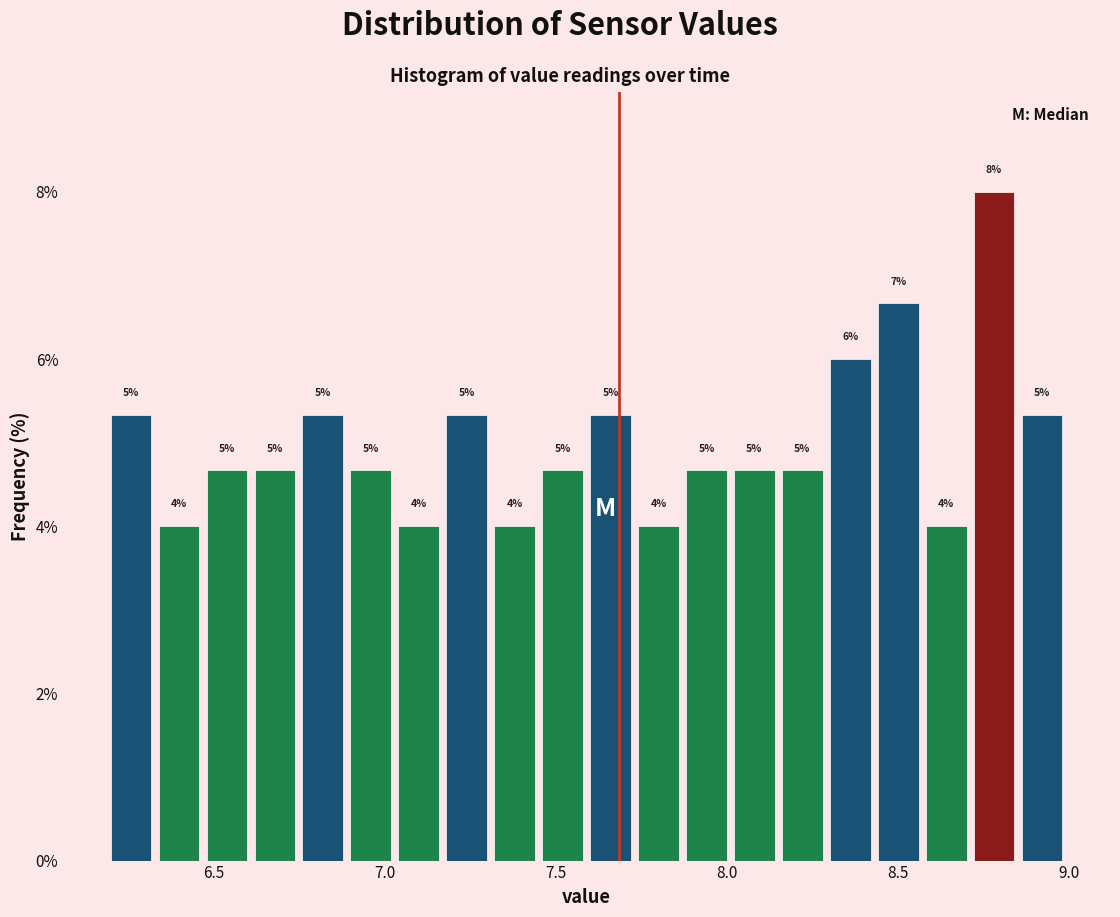

Around what value on the x-axis is the tallest bar? Give the approximate position of its centre, as read against the axis.

8.80